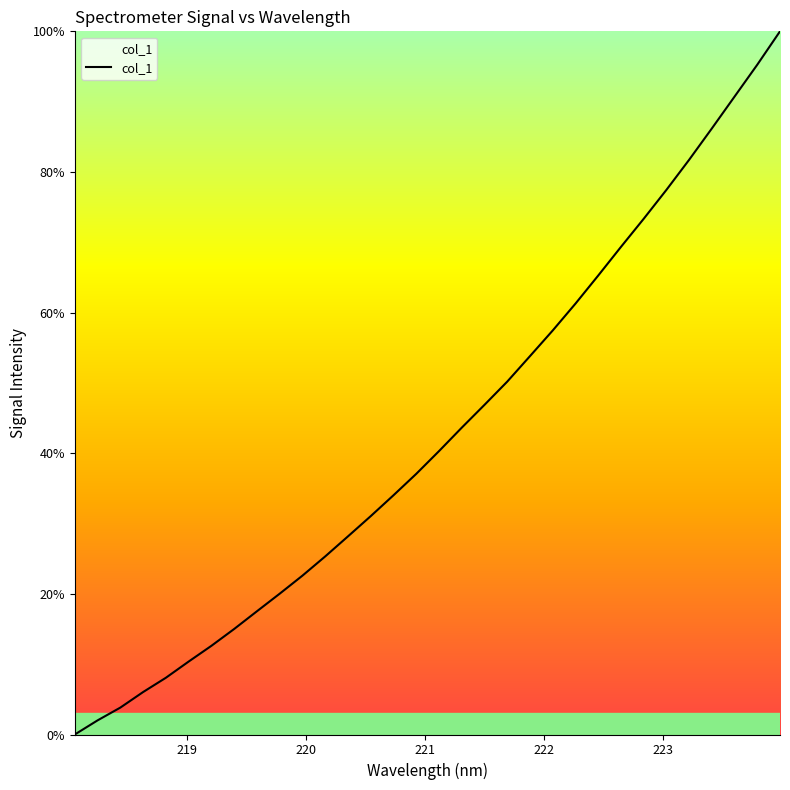

Does the chart have visible grid lines?

No